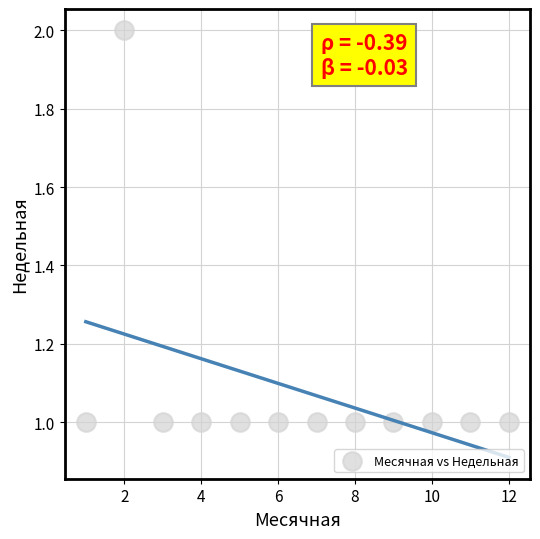

What is the range of X values (max minus min)?

11